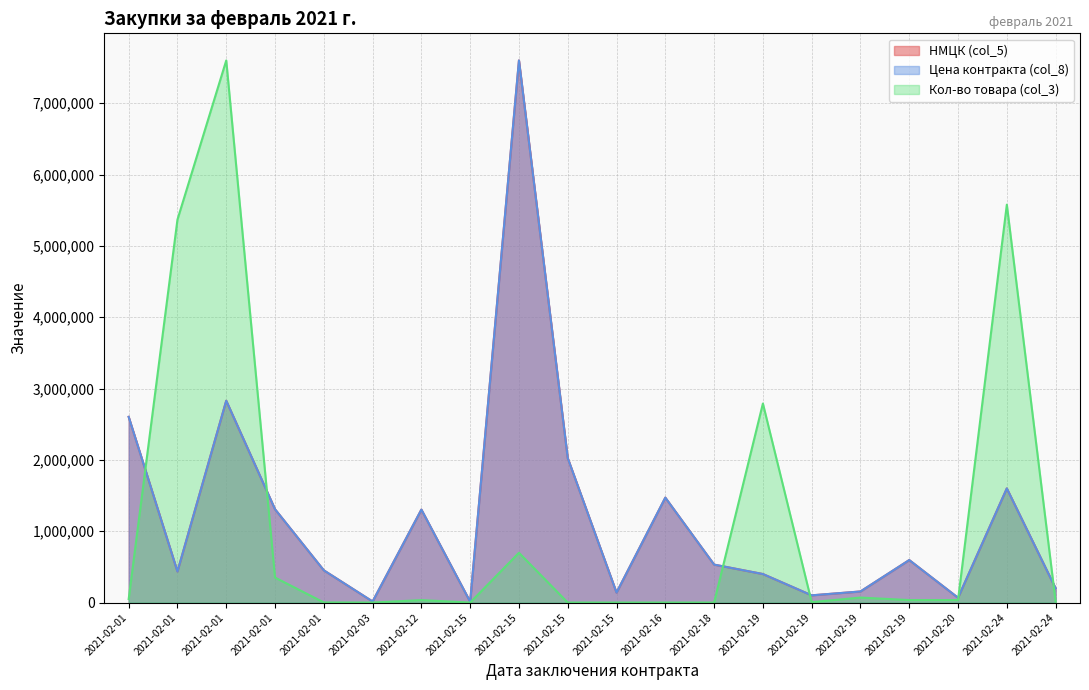

How many values in the Кол-во товара (col_3) series exceed 34862?

10